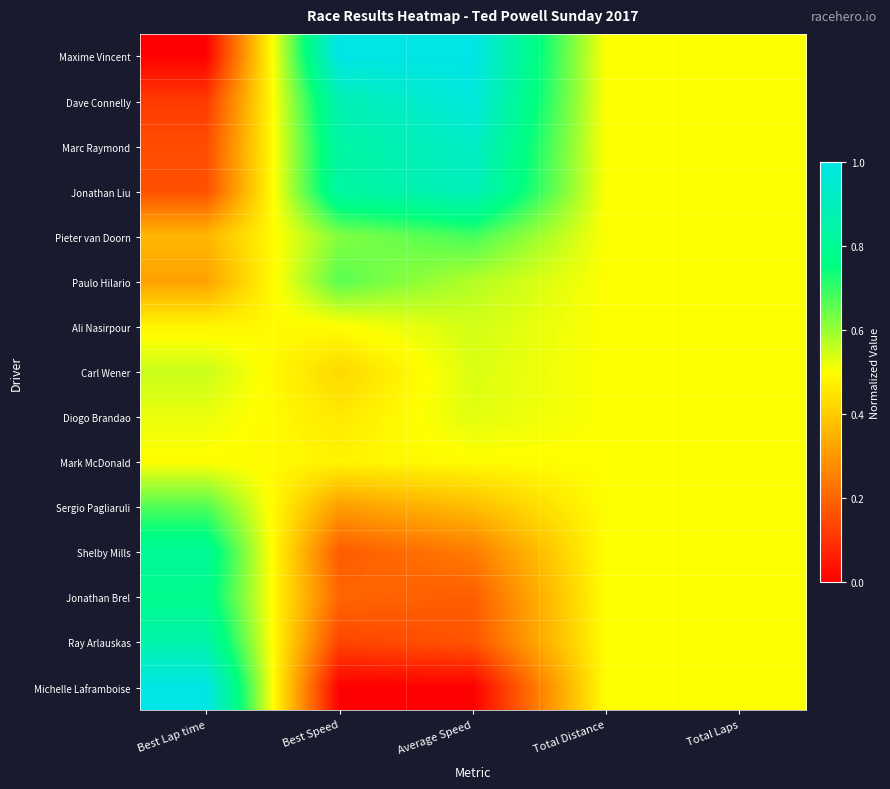

At Best Lap time, list the series in order from smallest to largest.

Maxime Vincent, Dave Connelly, Marc Raymond, Jonathan Liu, Paulo Hilario, Pieter van Doorn, Ali Nasirpour, Mark McDonald, Diogo Brandao, Carl Wener, Sergio Pagliaruli, Jonathan Brel, Shelby Mills, Ray Arlauskas, Michelle Laframboise